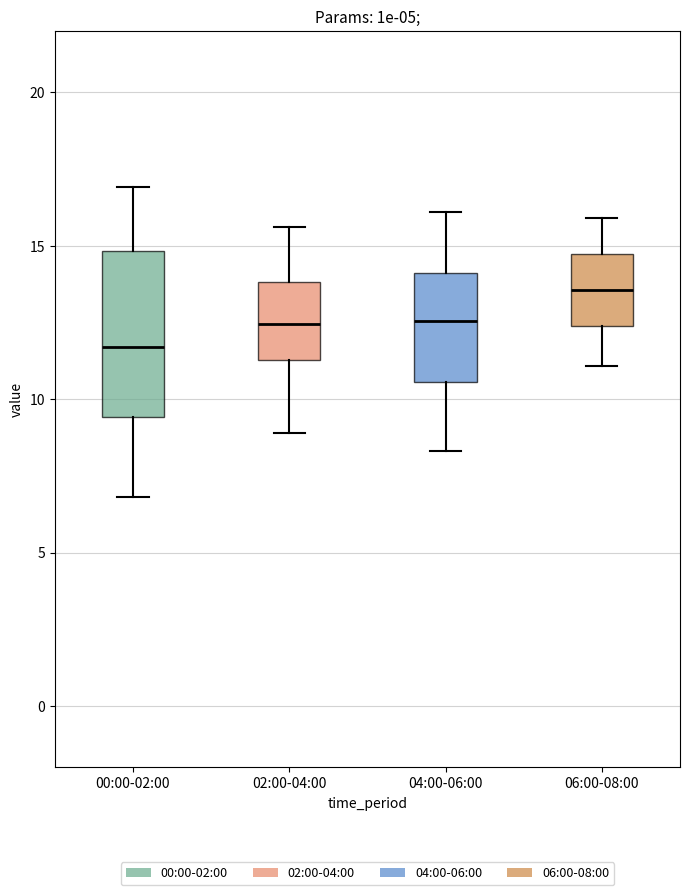

Where does the upper whisker of the box for 00:00-02:00 end on the y-axis? The values are not printed on the chart, so give them approximately, as read against the axis.

17.0